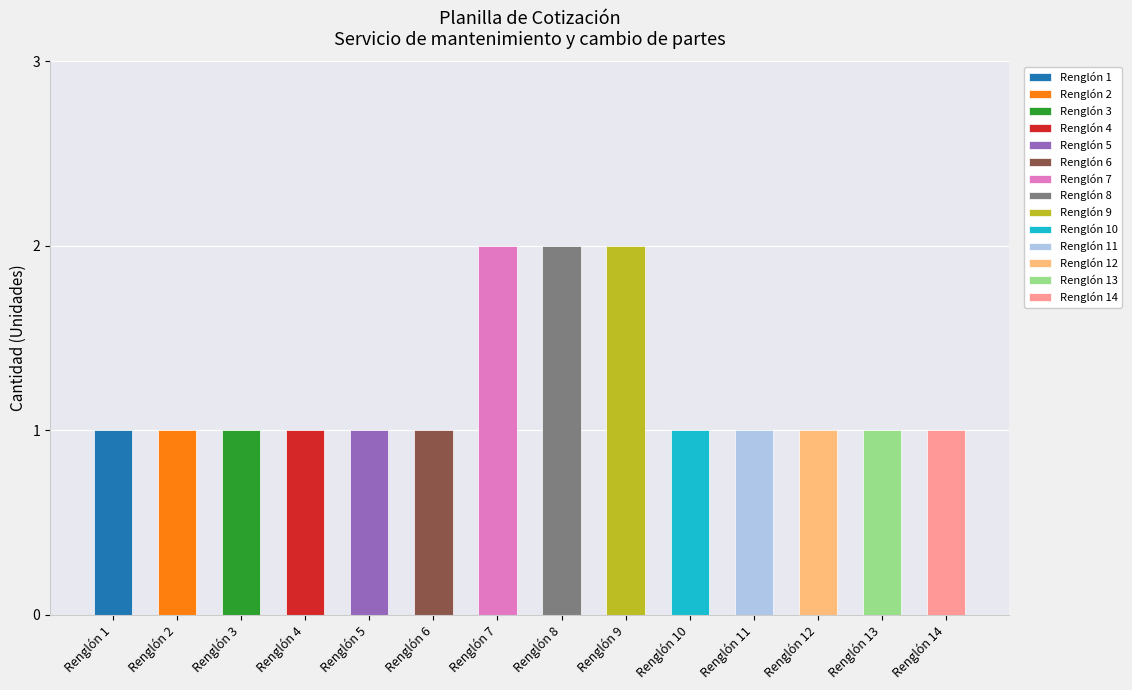

What is the average value?

1